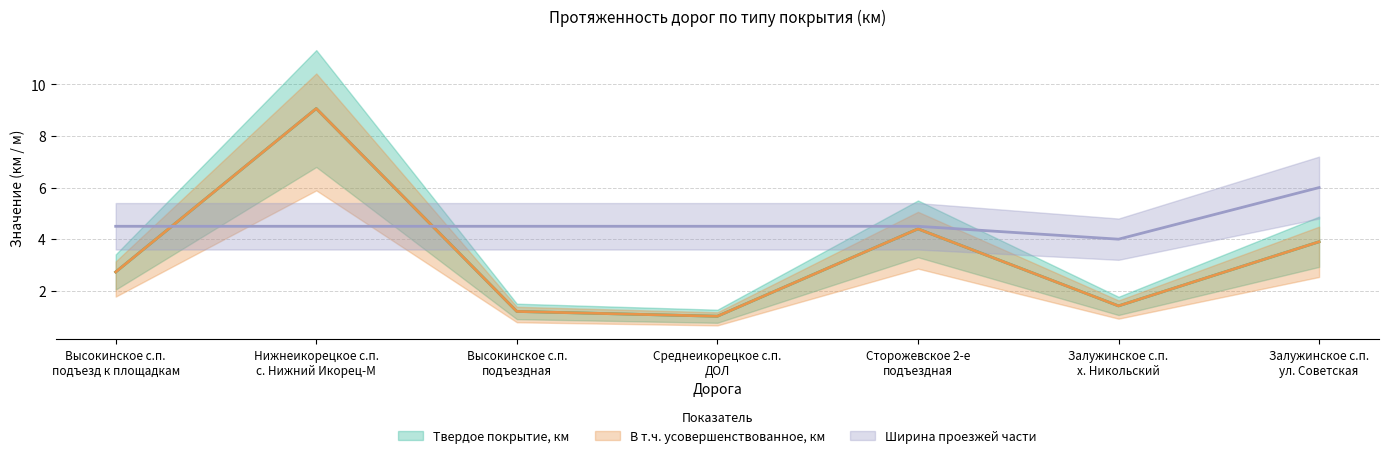

Where does the В т.ч. усовершенствованное, км series first go above 2?

Высокинское с.п.
подъезд к площадкам